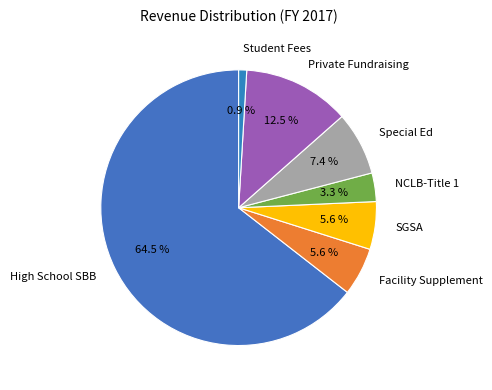

How much of the chart is everything except Special Ed?

92.6%